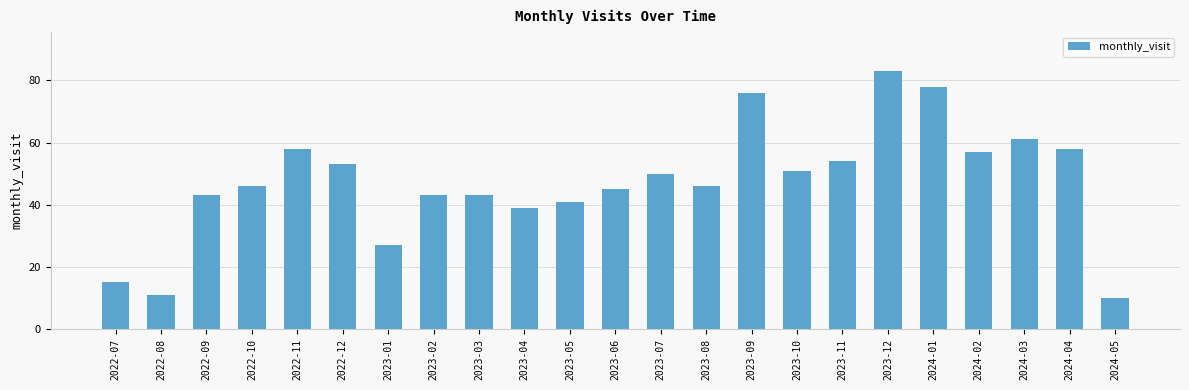

Is it true that the value at 2023-11 is 54?

True